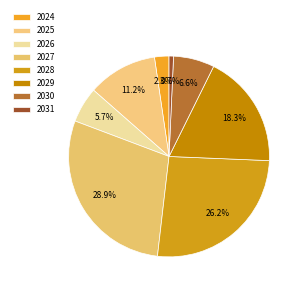

Is it true that 2027 is 17% of the pie?

False